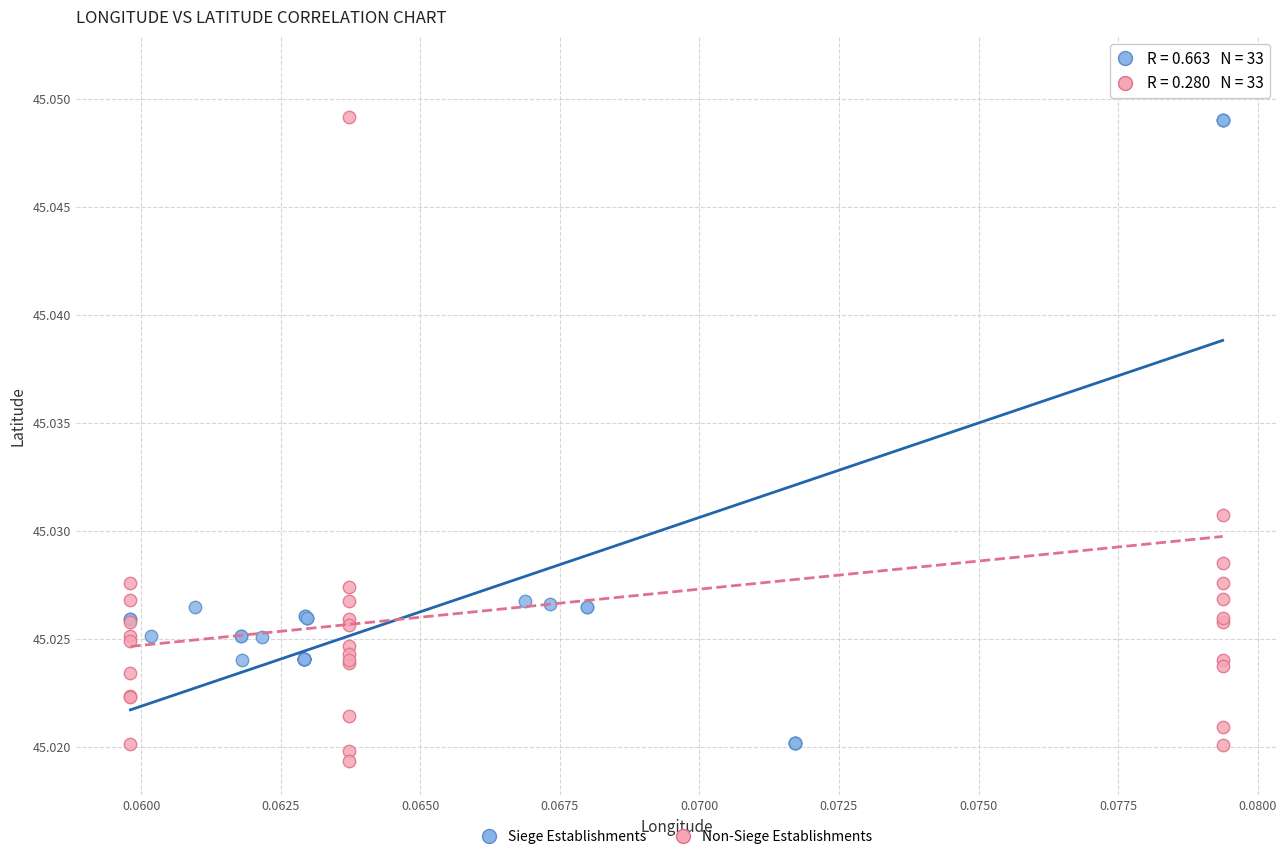

Which series reaches the maximum Y coordinate?

Non-Siege Establishments